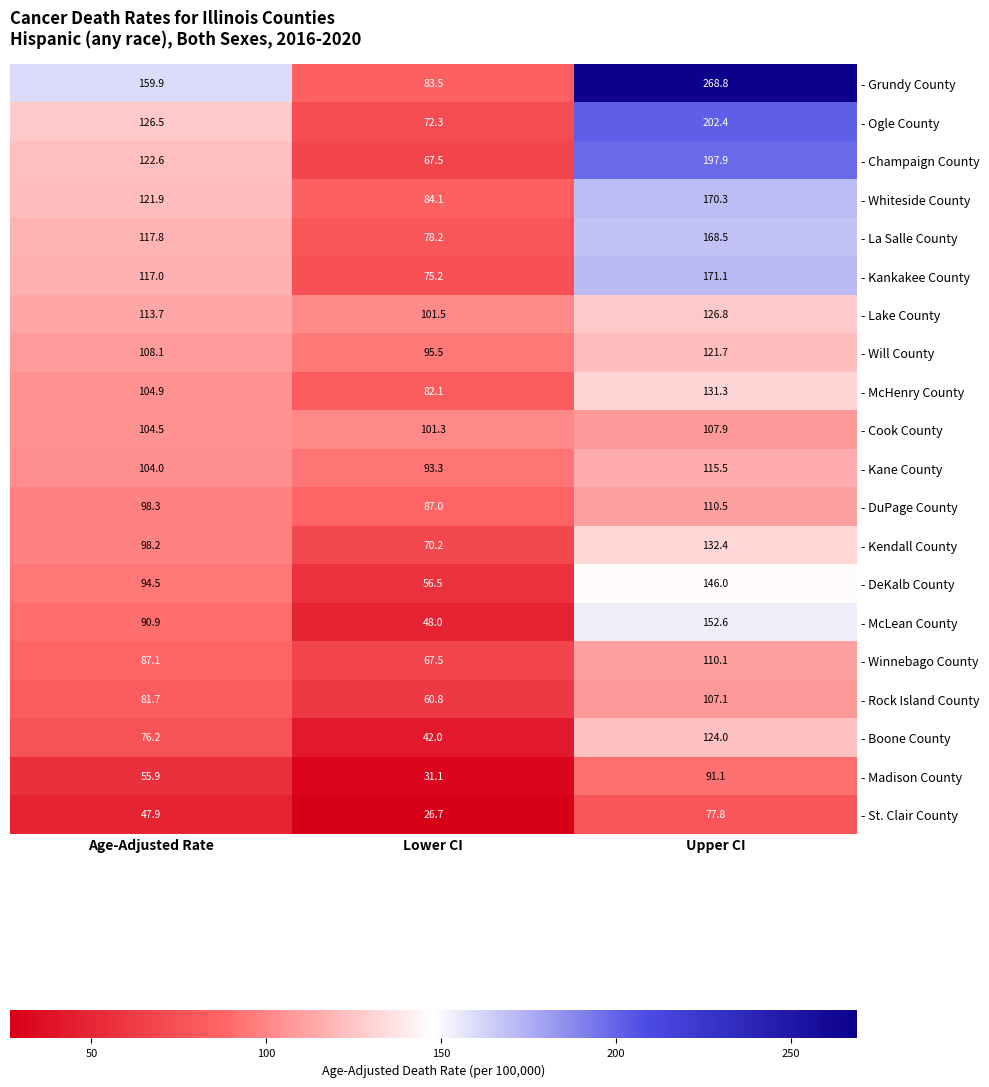

List the labels in order of - DuPage County value, smallest first.

Lower CI, Age-Adjusted Rate, Upper CI